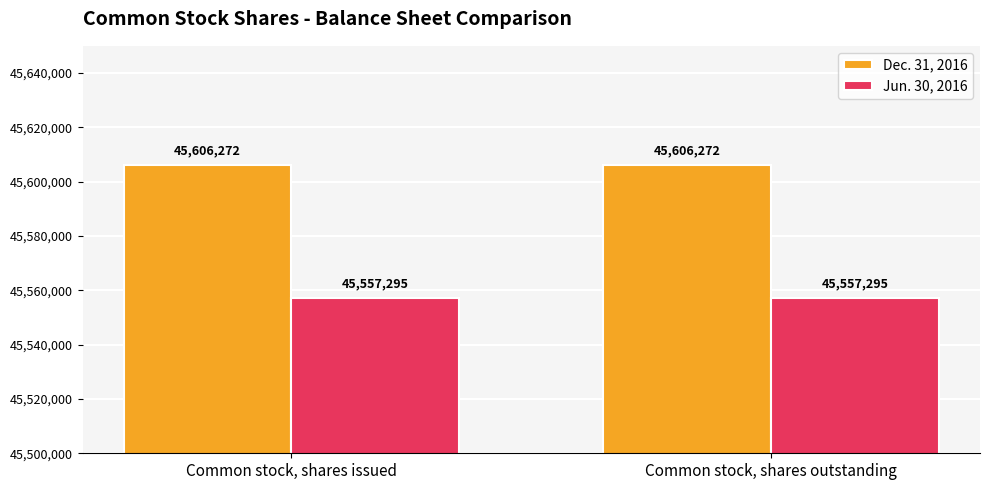

How many groups of bars are there?

2